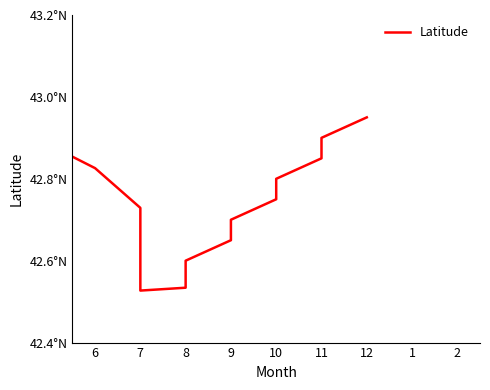

What is the average value?

42.8